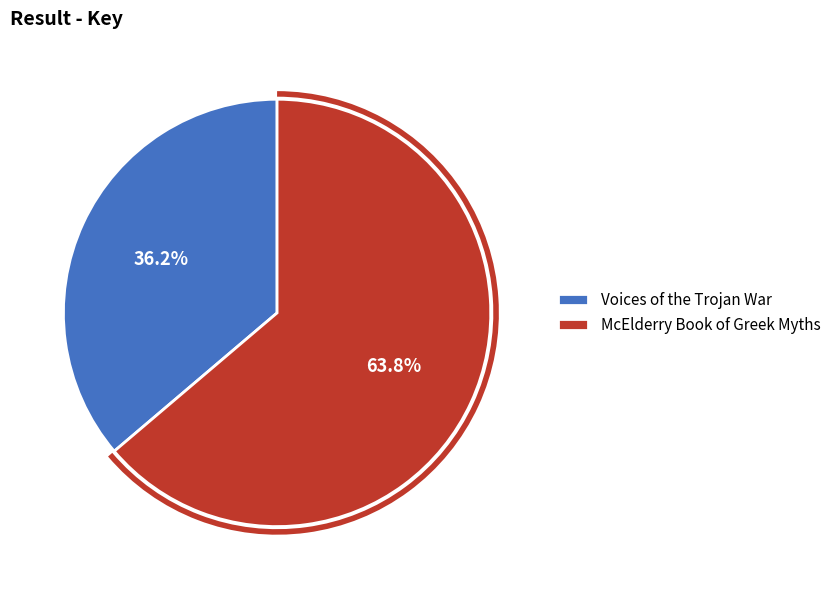

To the nearest percent, what percentage of the pie is Voices of the Trojan War?

36%